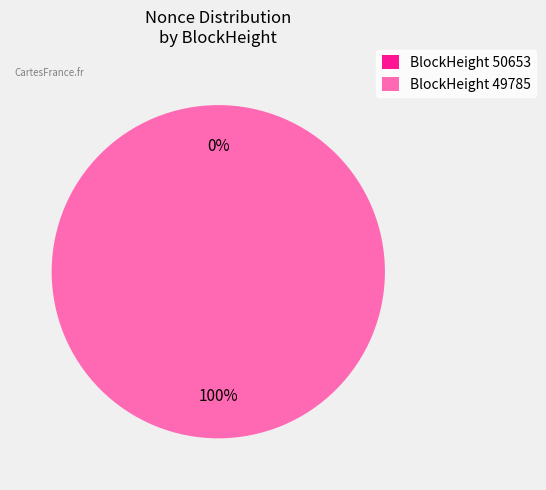

Rank the categories by value from lowest to highest.

50653, 49785